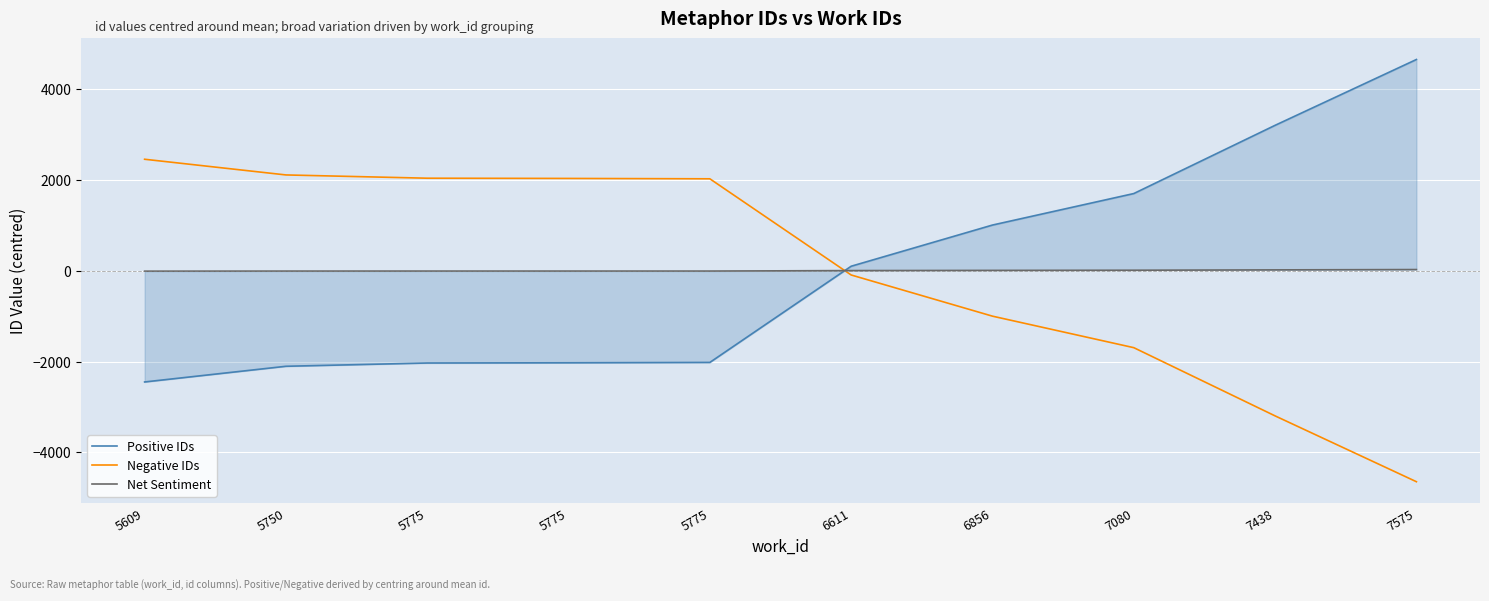

True or false: Positive IDs has more than 2 interior local peaks.

False